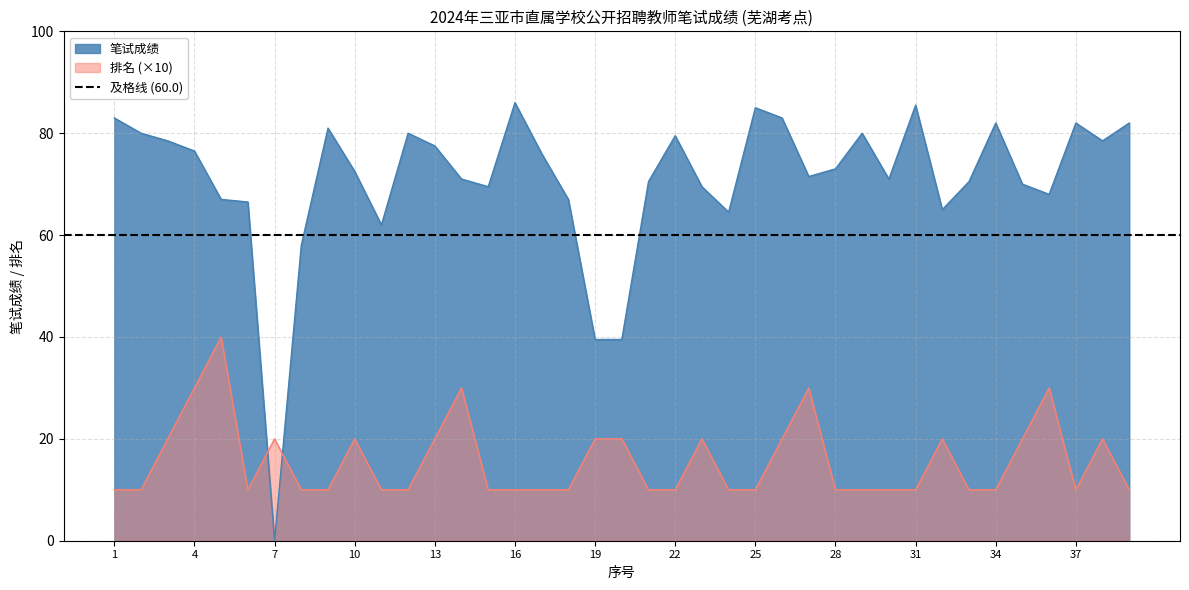

Reading right to left, transcribe all the data shown in this chart.

笔试成绩: 82.0	78.5	82.0	68.0	70.0	82.0	70.5	65.0	85.5	71.0	80.0	73.0	71.5	83.0	85.0	64.5	69.5	79.5	70.5	39.5	39.5	67.0	76.0	86.0	69.5	71.0	77.5	80.0	62.0	72.5	81.0	58.0	0.0	66.5	67.0	76.5	78.5	80.0	83.0
排名: 10.0	20.0	10.0	30.0	20.0	10.0	10.0	20.0	10.0	10.0	10.0	10.0	30.0	20.0	10.0	10.0	20.0	10.0	10.0	20.0	20.0	10.0	10.0	10.0	10.0	30.0	20.0	10.0	10.0	20.0	10.0	10.0	20.0	10.0	40.0	30.0	20.0	10.0	10.0